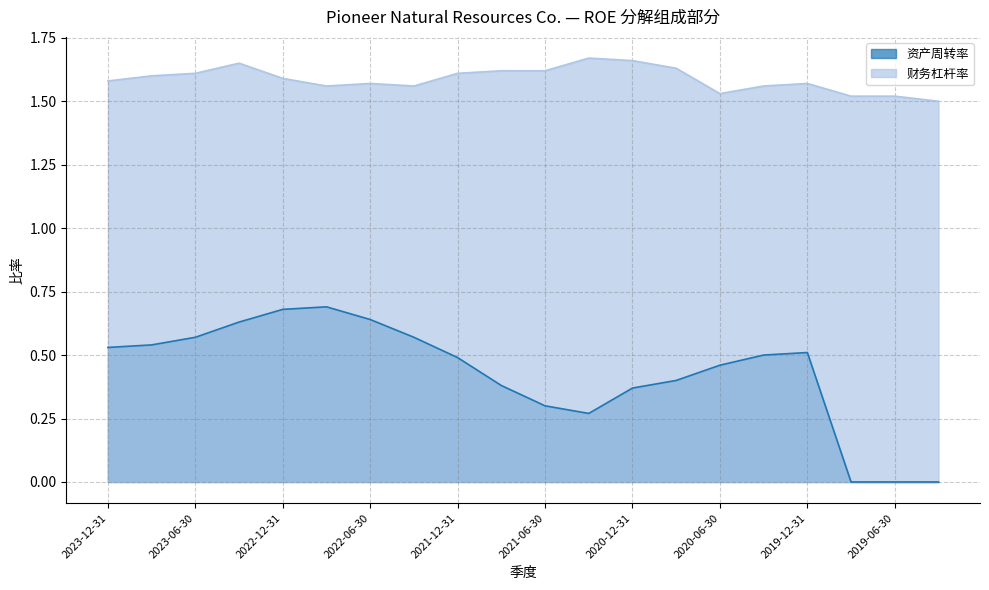

What is the total value across all series at 2019-12-31?

2.1